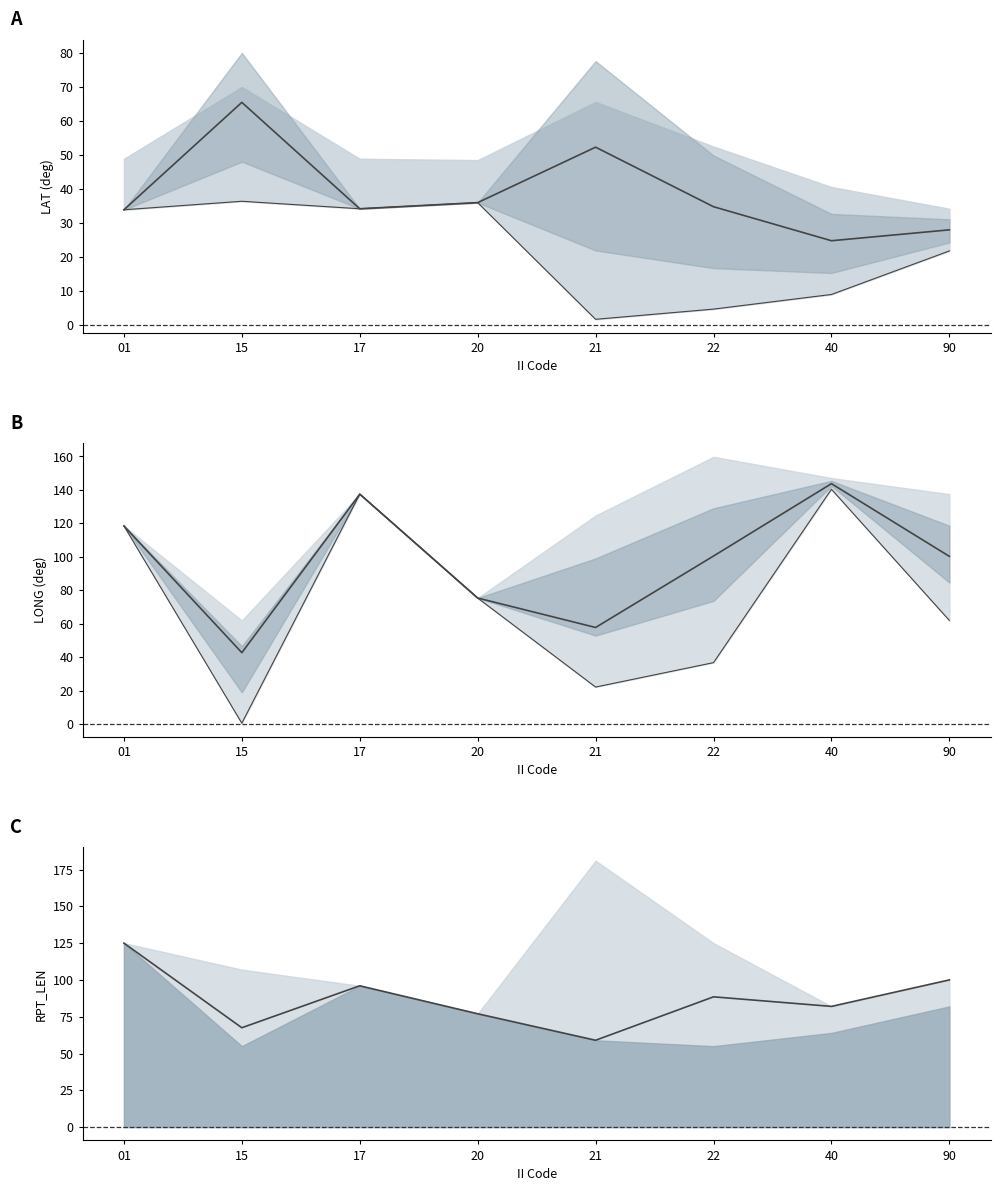

At how many categories does at least one series exceed 6?

8